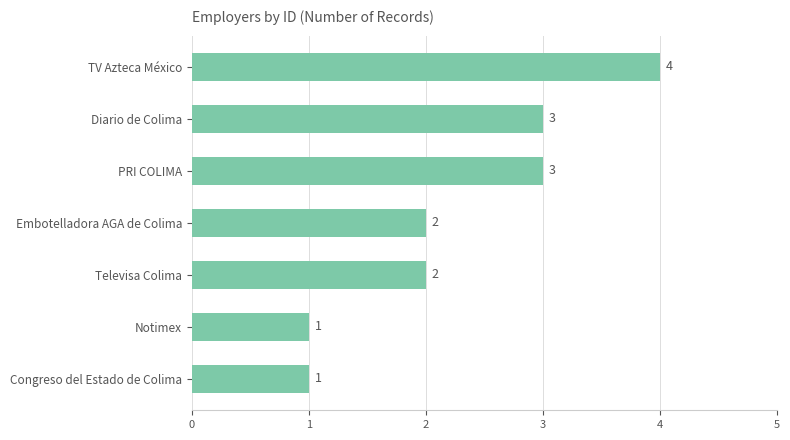

Reading top to bottom, list all the values displayed in this chart.

TV Azteca México=4	Diario de Colima=3	PRI COLIMA=3	Embotelladora AGA de Colima=2	Televisa Colima=2	Notimex=1	Congreso del Estado de Colima=1